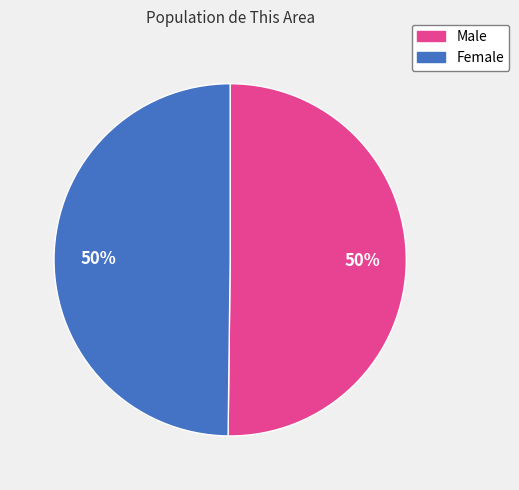

The Male slice represents 63% of the pie. True or false?

False